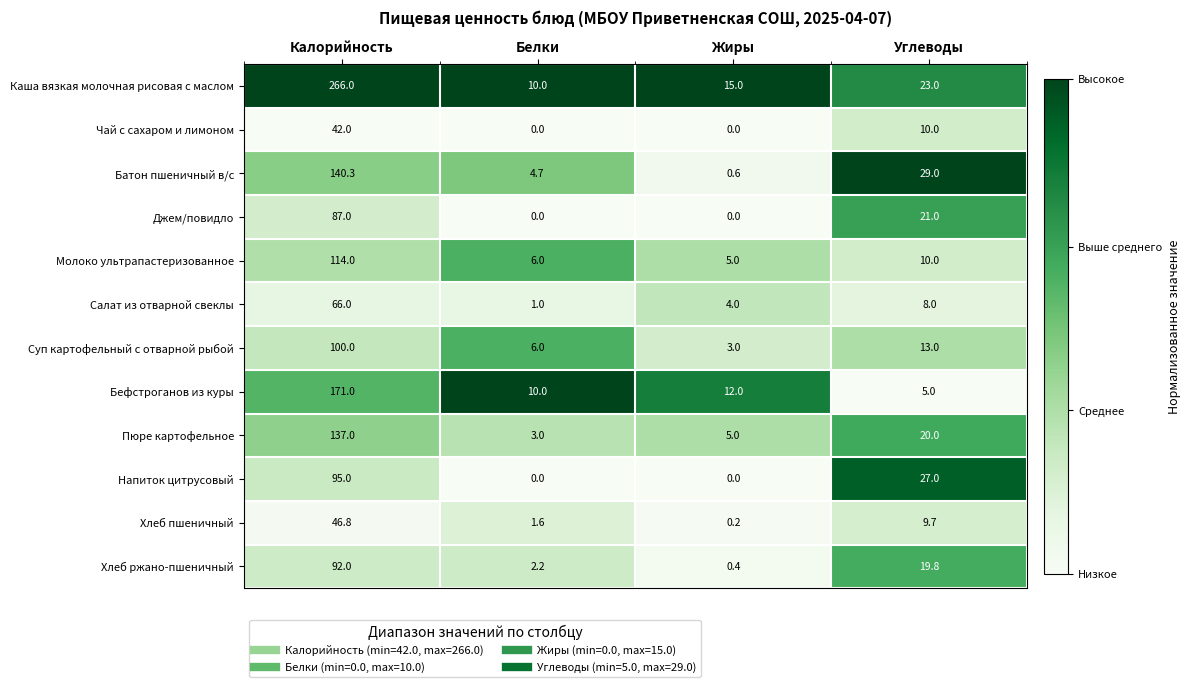

List the series in order of their peak value, highest first.

Каша вязкая молочная рисовая с маслом, Бефстроганов из куры, Батон пшеничный в/с, Пюре картофельное, Молоко ультрапастеризованное, Суп картофельный с отварной рыбой, Напиток цитрусовый, Хлеб ржано-пшеничный, Джем/повидло, Салат из отварной свеклы, Хлеб пшеничный, Чай с сахаром и лимоном